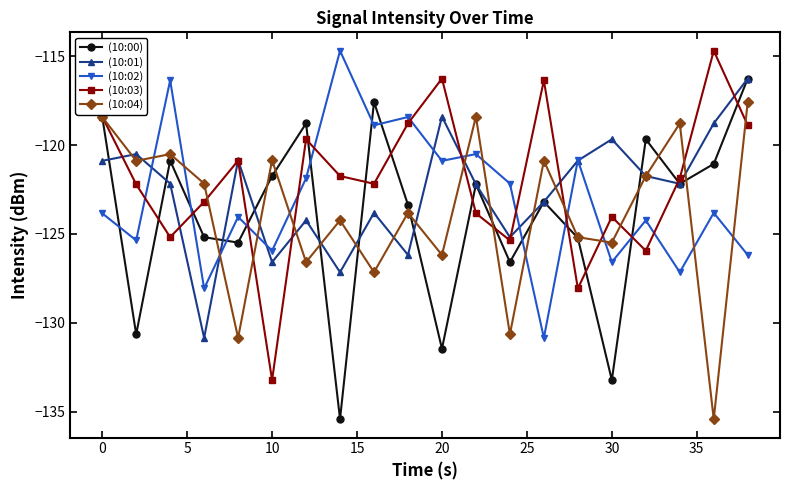

True or false: (10:03) has more than 2 points higher than both neighbors.

True